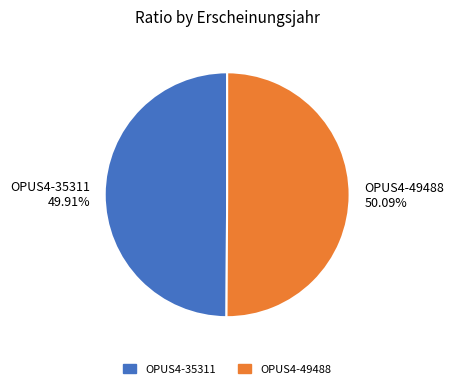

How many segments does this pie chart have?

2